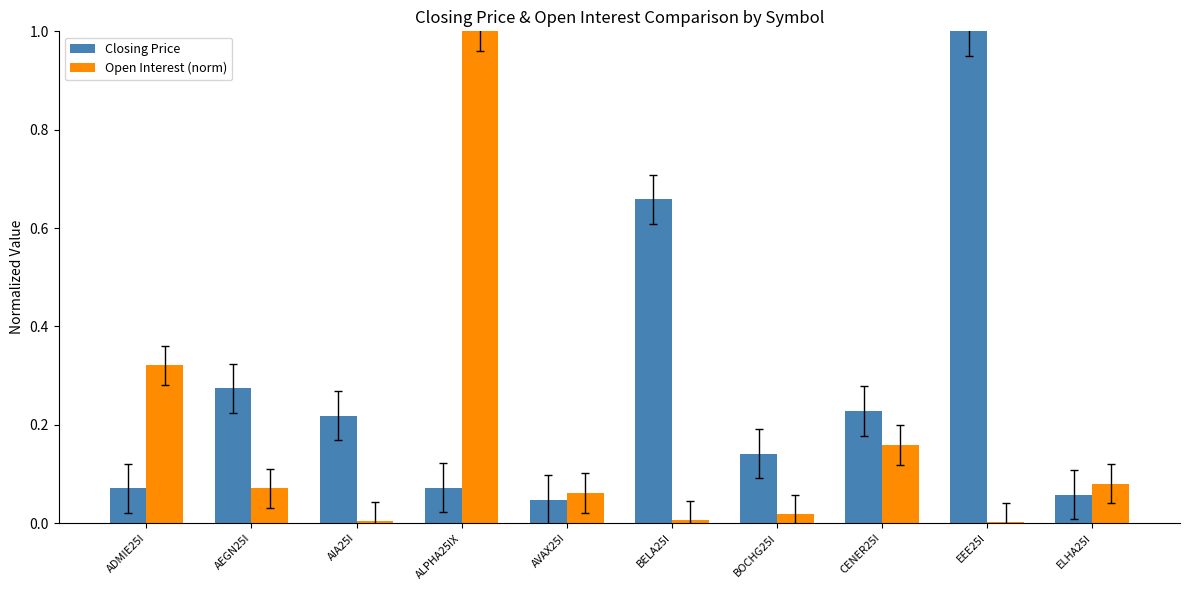

Count the number of categories in the chart.

10